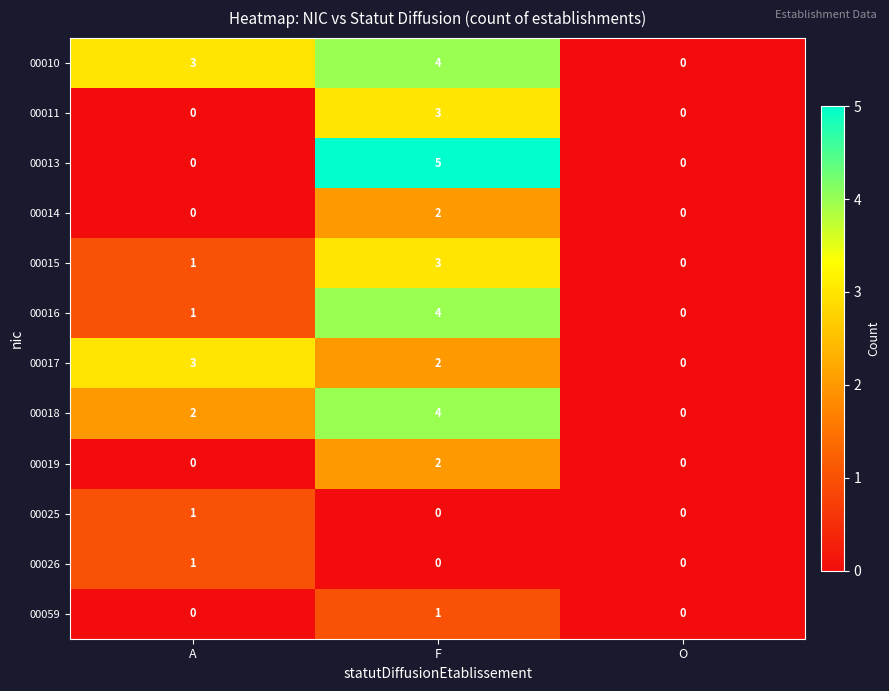

Is it true that 00016 equals -2 at O?

False